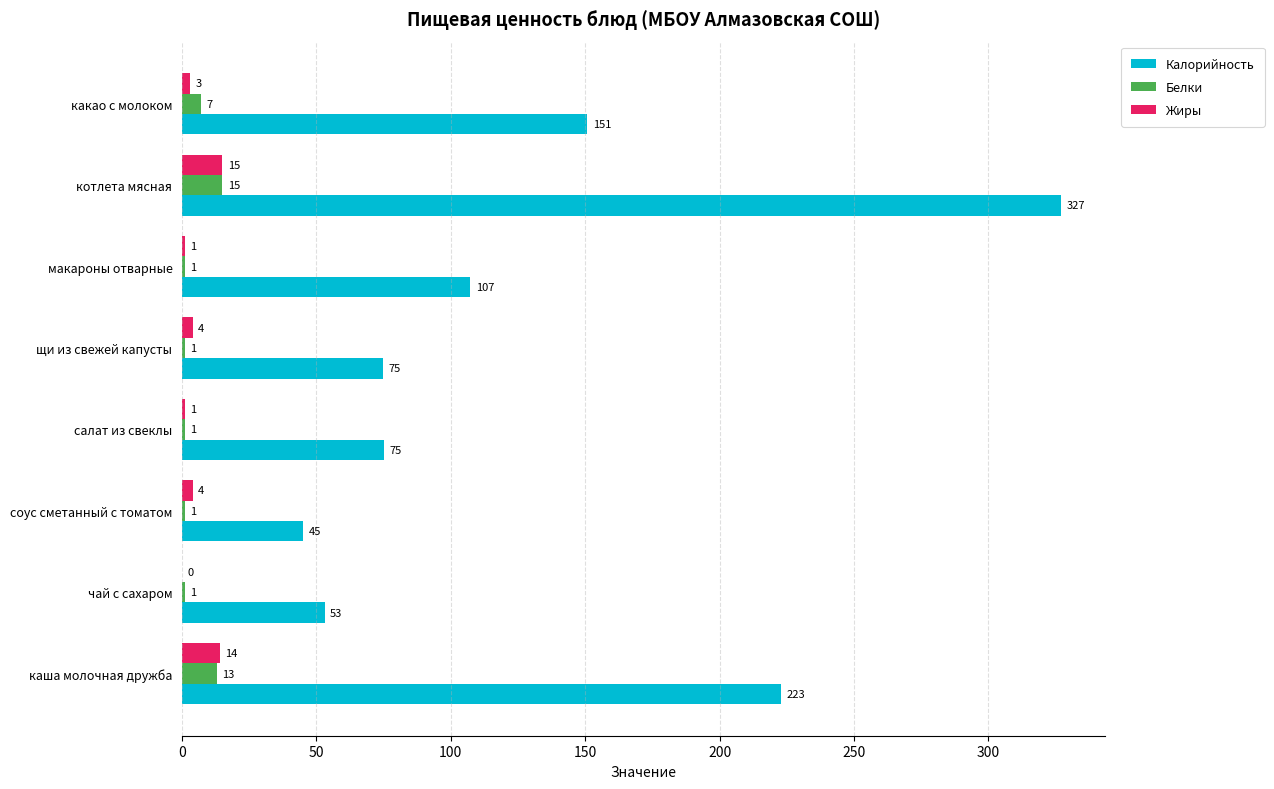

How many data points in Калорийность are above 107?

4